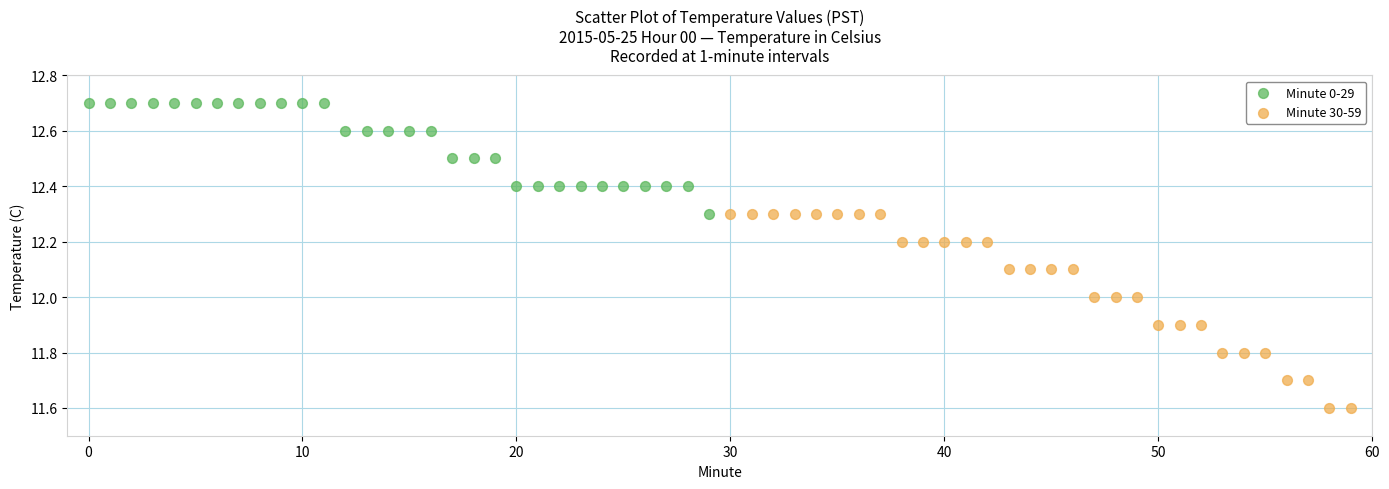

Which series has the widest spread of Y values?

Minute 30-59